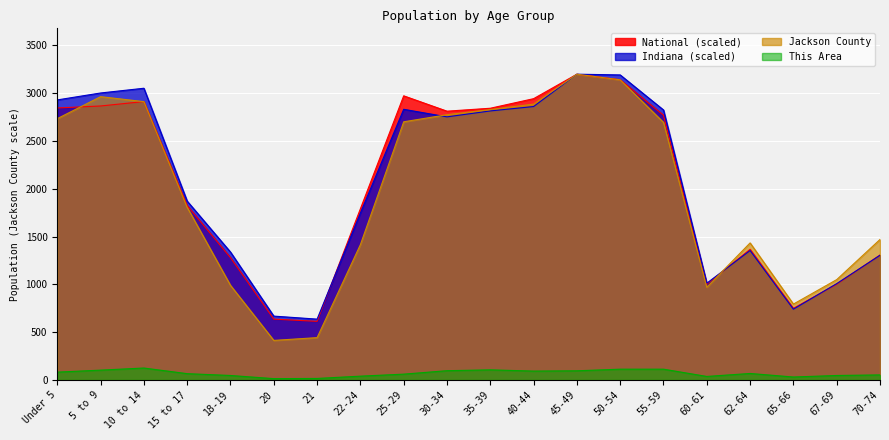

At how many categories does at least one series exceed 850?

17